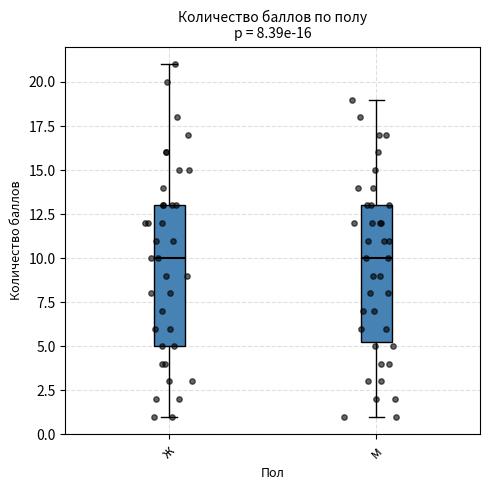

Where does the median line of the box for ж sit on the y-axis? The values are not printed on the chart, so give them approximately, as read against the axis.

10.0